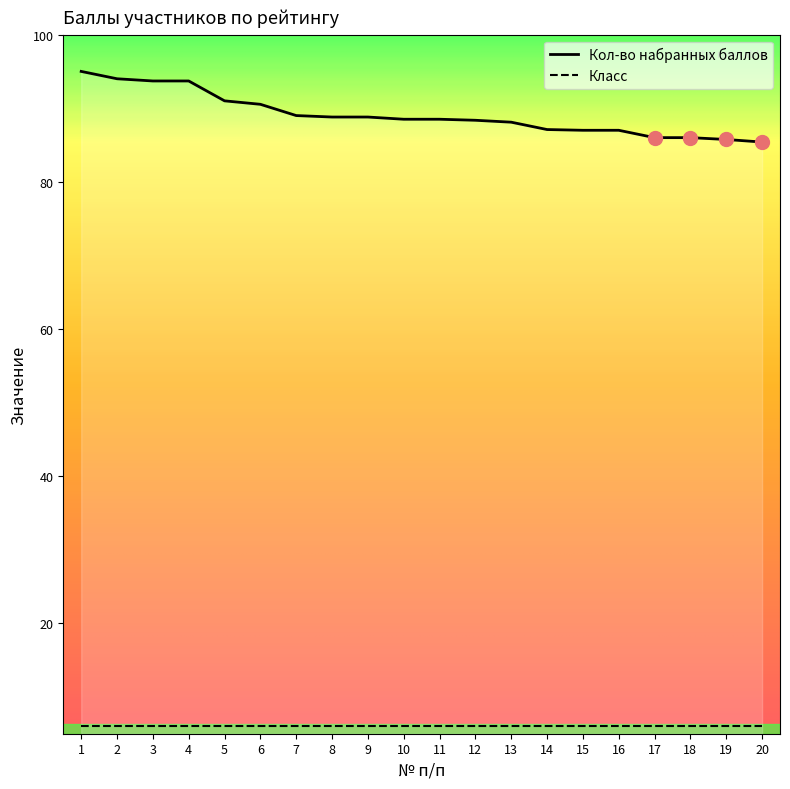

What is the greatest value displayed?

95.0